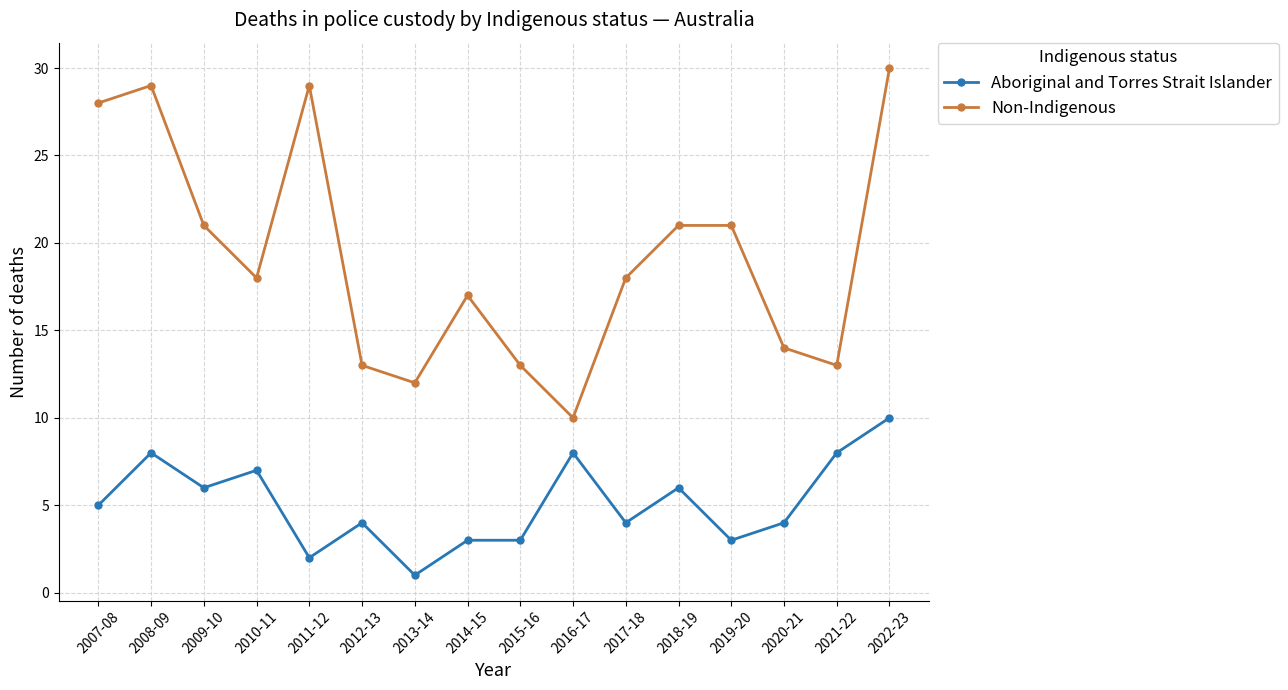

The value of Non-Indigenous at 2017-18 is 9. True or false?

False